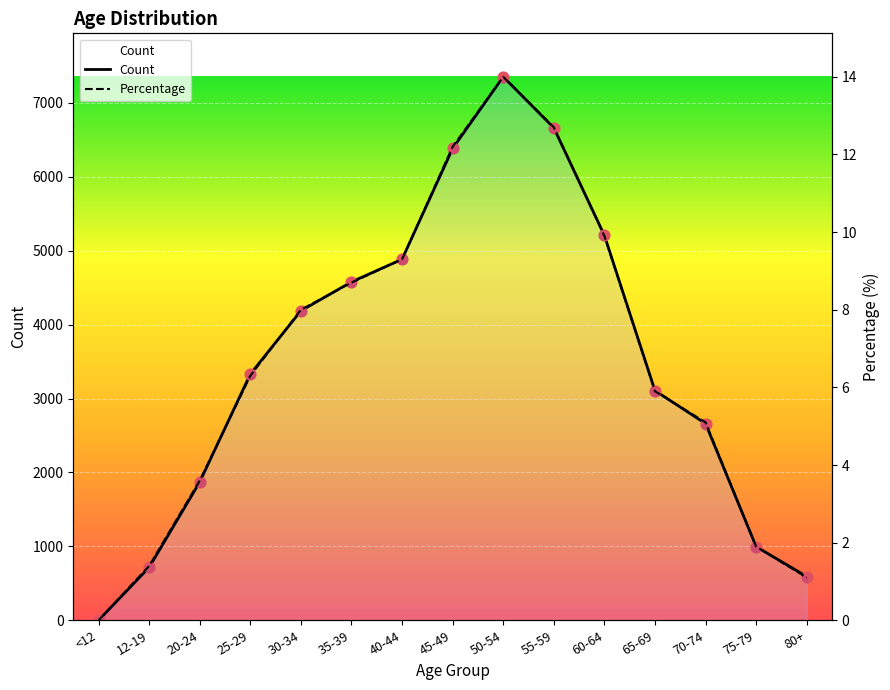

What is the total value across all series at 30-34?

4195.0